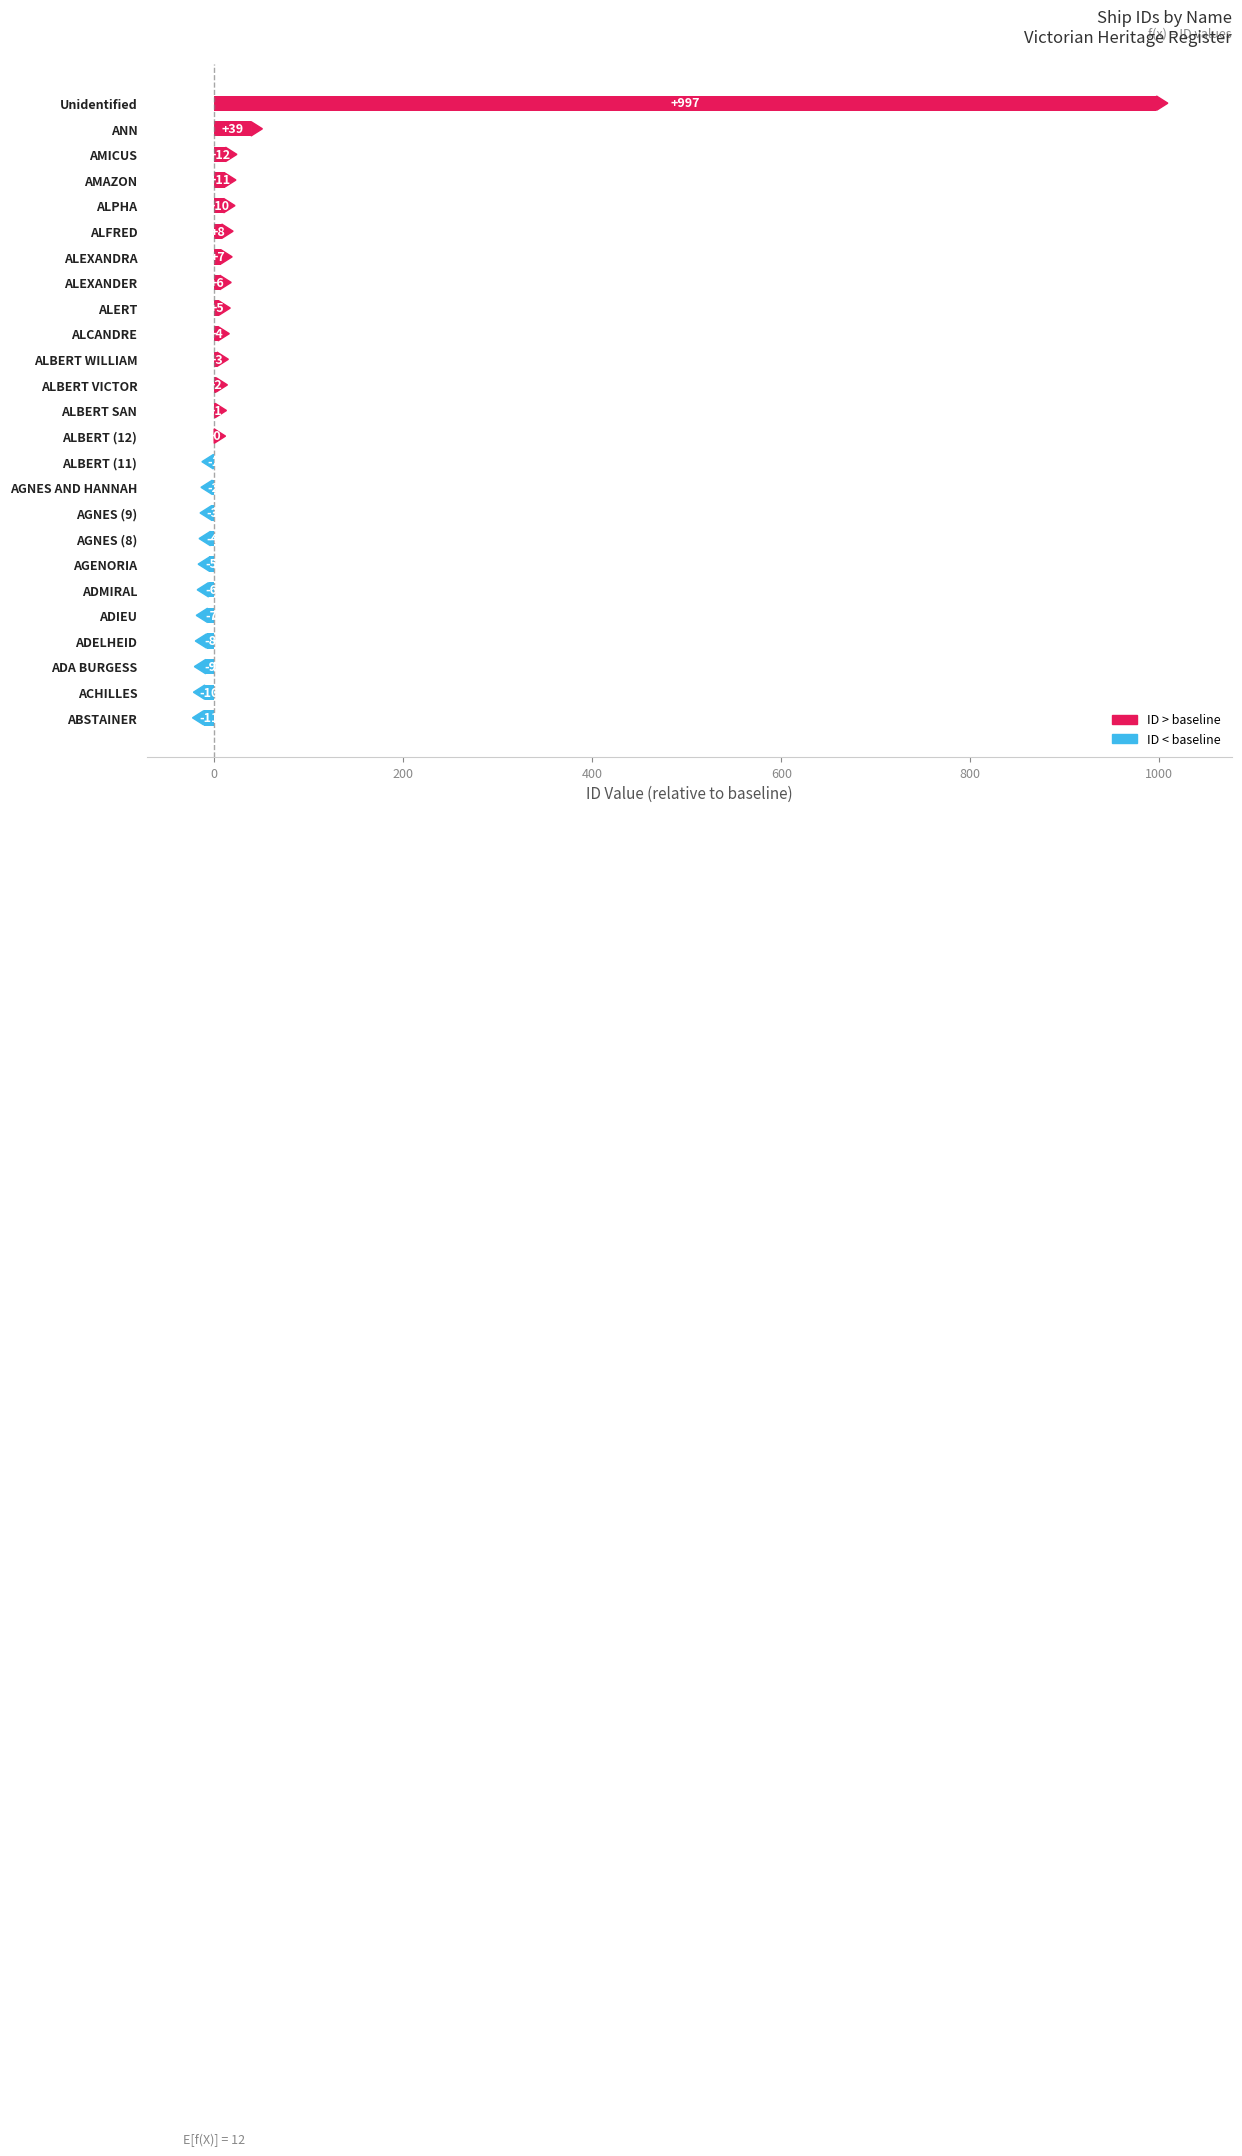

What is the sum of the values at ABSTAINER and ALEXANDRA?

-4